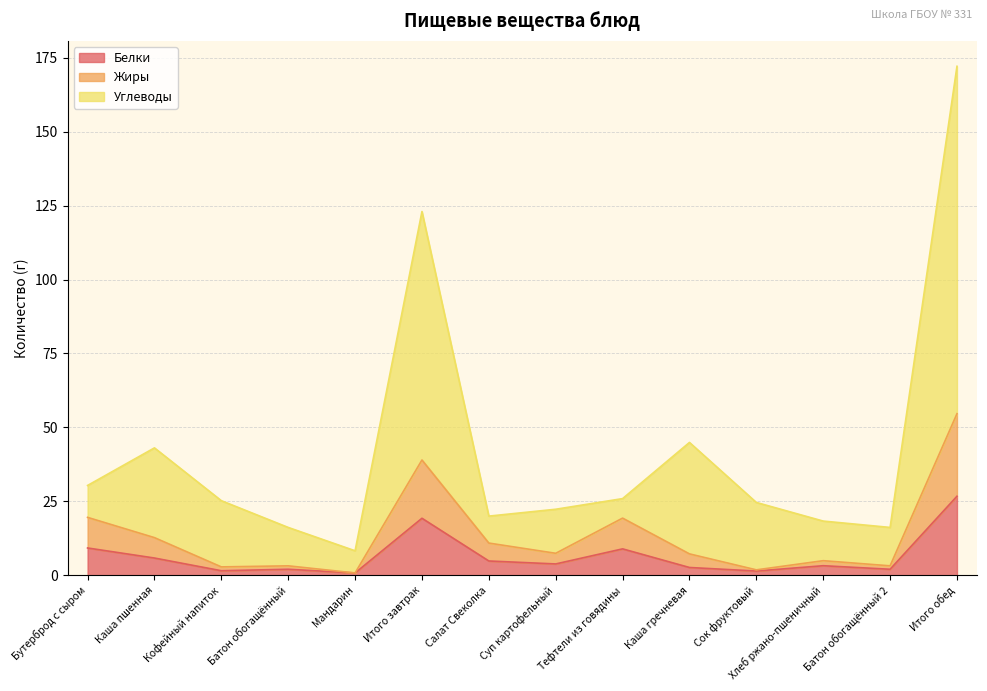

Reading left to right, what are all the values shown in this chart?

Белки: Бутерброд с сыром=9.2	Каша пшенная=5.8	Кофейный напиток=1.5	Батон обогащённый=2.0	Мандарин=0.8	Итого завтрак=19.2	Салат Свеколка=4.8	Суп картофельный=3.8	Тефтели из говядины=8.9	Каша гречневая=2.6	Сок фруктовый=1.4	Хлеб ржано-пшеничный=3.2	Батон обогащённый 2=2.0	Итого обед=26.7
Жиры: Бутерброд с сыром=19.5	Каша пшенная=12.7	Кофейный напиток=2.8	Батон обогащённый=3.2	Мандарин=0.8	Итого завтрак=39.0	Салат Свеколка=10.9	Суп картофельный=7.4	Тефтели из говядины=19.3	Каша гречневая=7.2	Сок фруктовый=1.8	Хлеб ржано-пшеничный=4.9	Батон обогащённый 2=3.2	Итого обед=54.6
Углеводы: Бутерброд с сыром=30.3	Каша пшенная=43.1	Кофейный напиток=25.2	Батон обогащённый=16.1	Мандарин=8.2	Итого завтрак=123.0	Салат Свеколка=20.0	Суп картофельный=22.3	Тефтели из говядины=25.9	Каша гречневая=44.9	Сок фруктовый=24.6	Хлеб ржано-пшеничный=18.3	Батон обогащённый 2=16.1	Итого обед=172.1